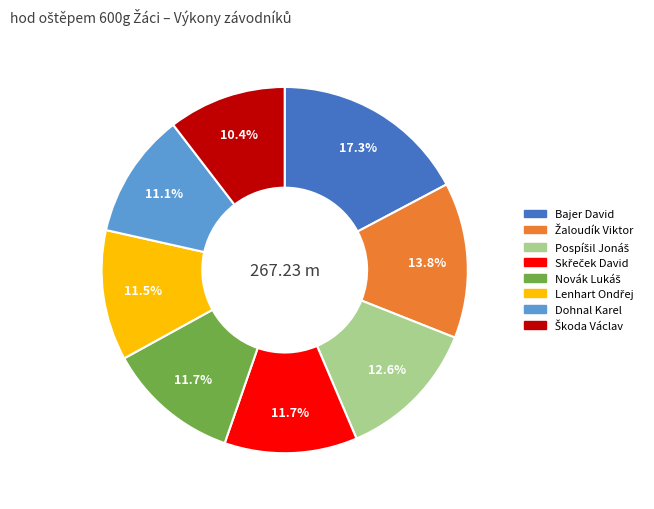

Is there a majority slice in this chart?

No